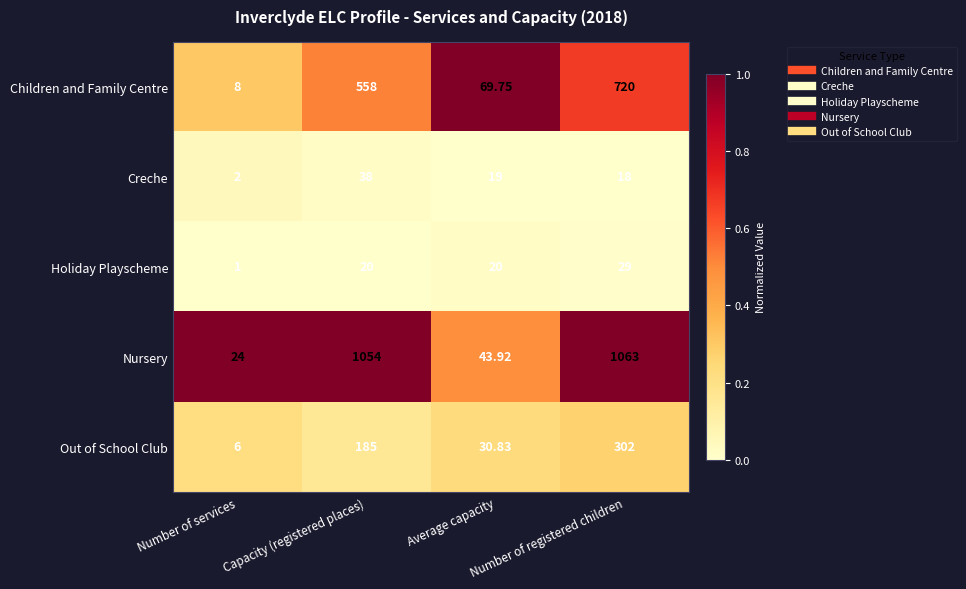

Which series has the widest spread of values?

Nursery